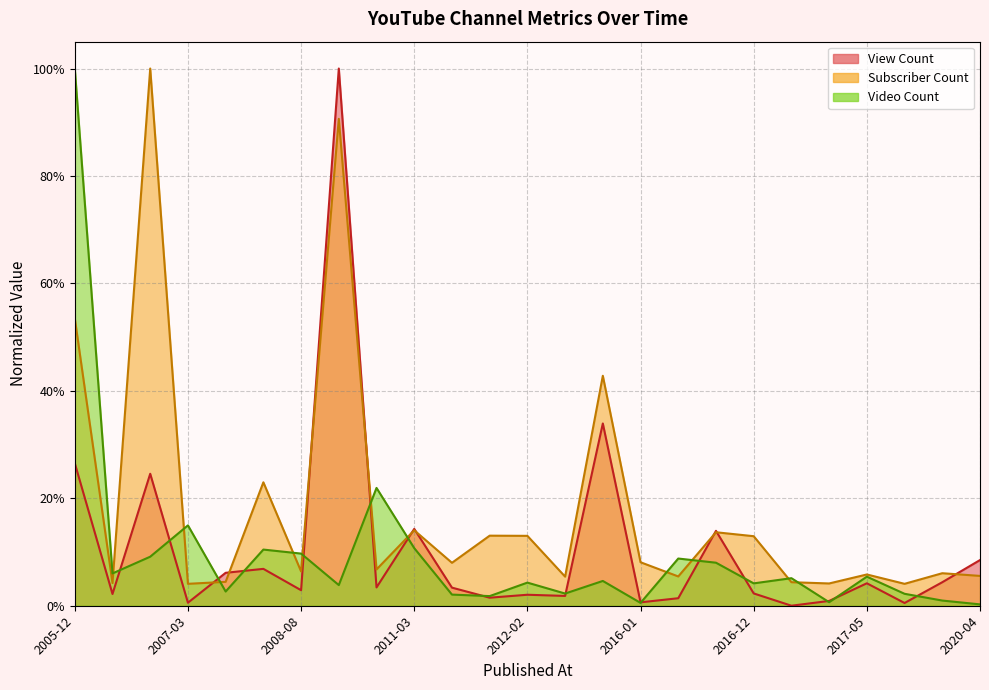

In Video Count, how many points are lower than both neighbors (excluding endpoints)?

8